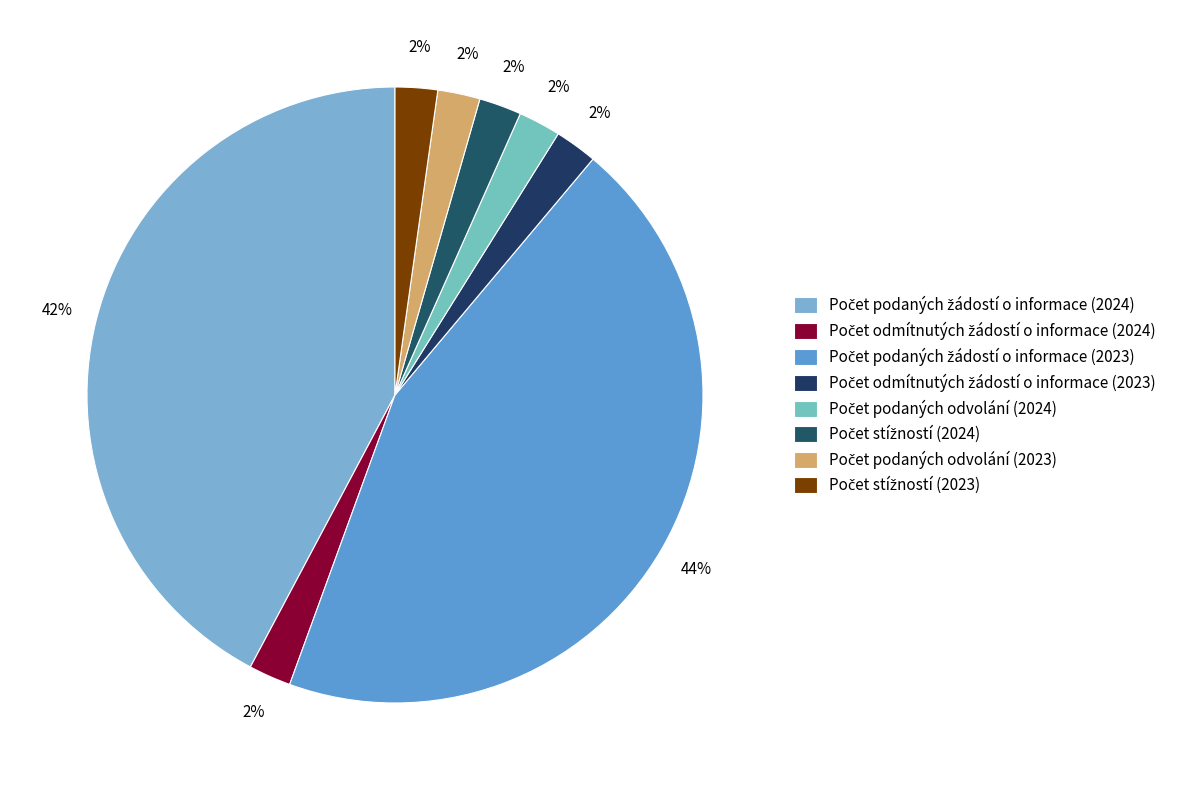

Rank the categories by value from lowest to highest.

Počet odmítnutých žádostí o informace (2024), Počet odmítnutých žádostí o informace (2023), Počet podaných odvolání (2024), Počet stížností (2024), Počet podaných odvolání (2023), Počet stížností (2023), Počet podaných žádostí o informace (2024), Počet podaných žádostí o informace (2023)